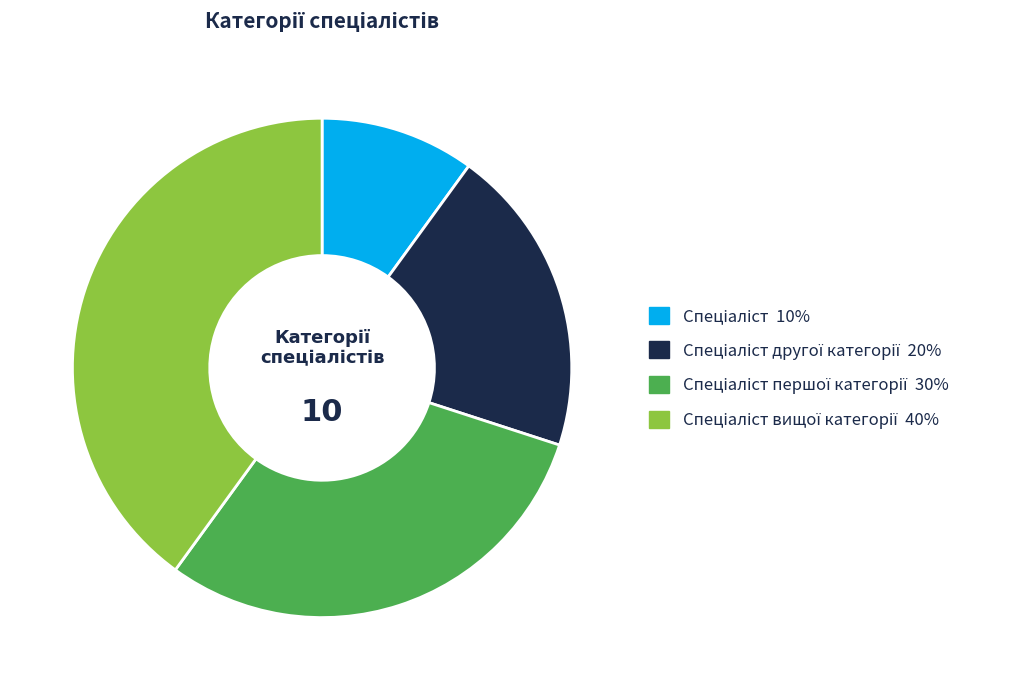

Is there a majority slice in this chart?

No